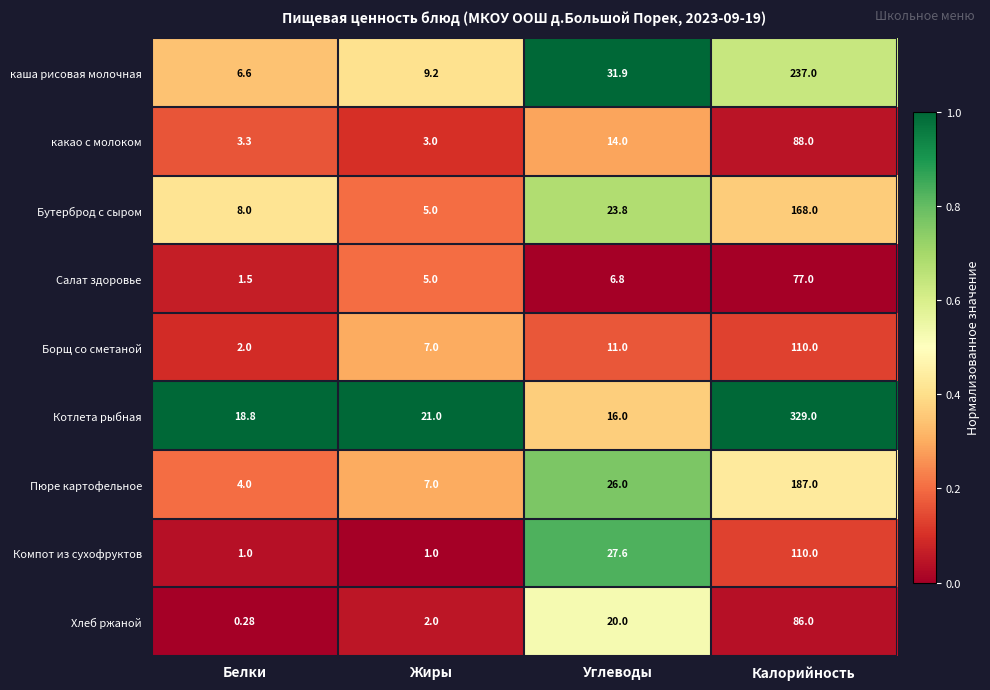

At which label does Бутерброд с сыром first exceed 23?

Углеводы